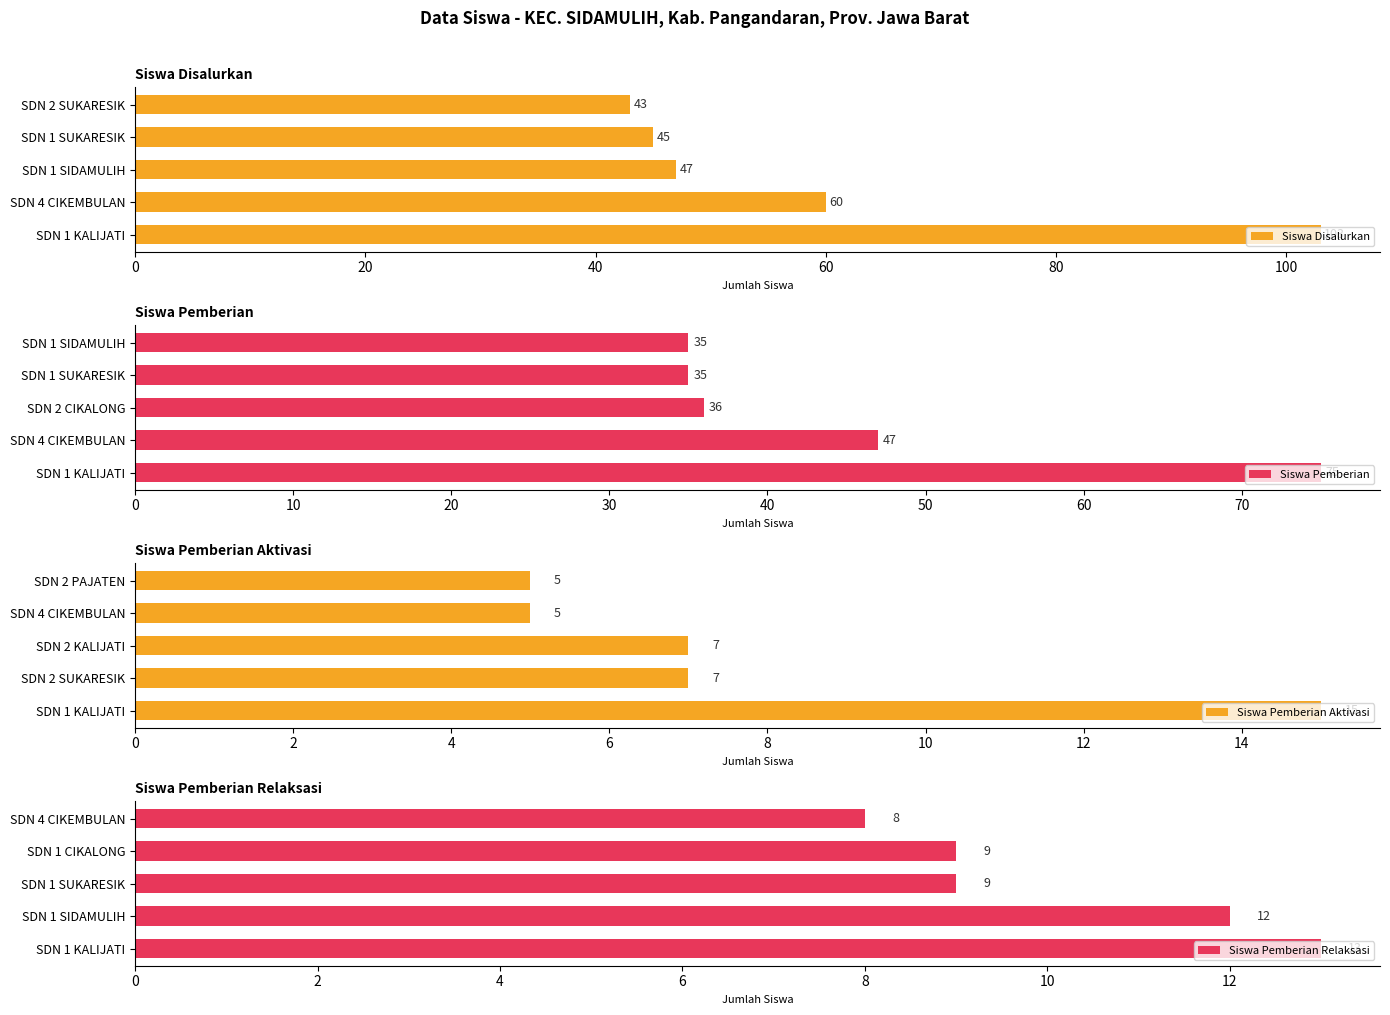

True or false: Siswa Disalurkan has a value of 103 at SDN 1 KALIJATI.

True